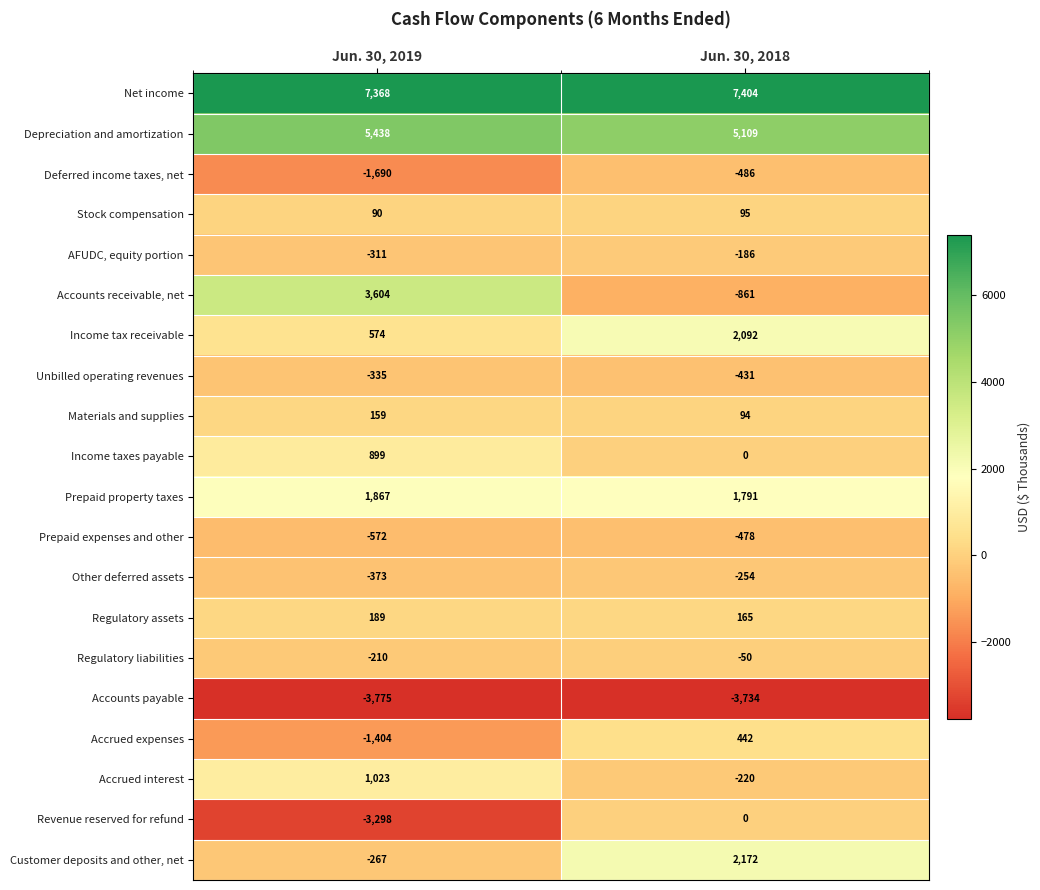

What is the difference between the Accrued expenses values at Jun. 30, 2018 and Jun. 30, 2019?

1846